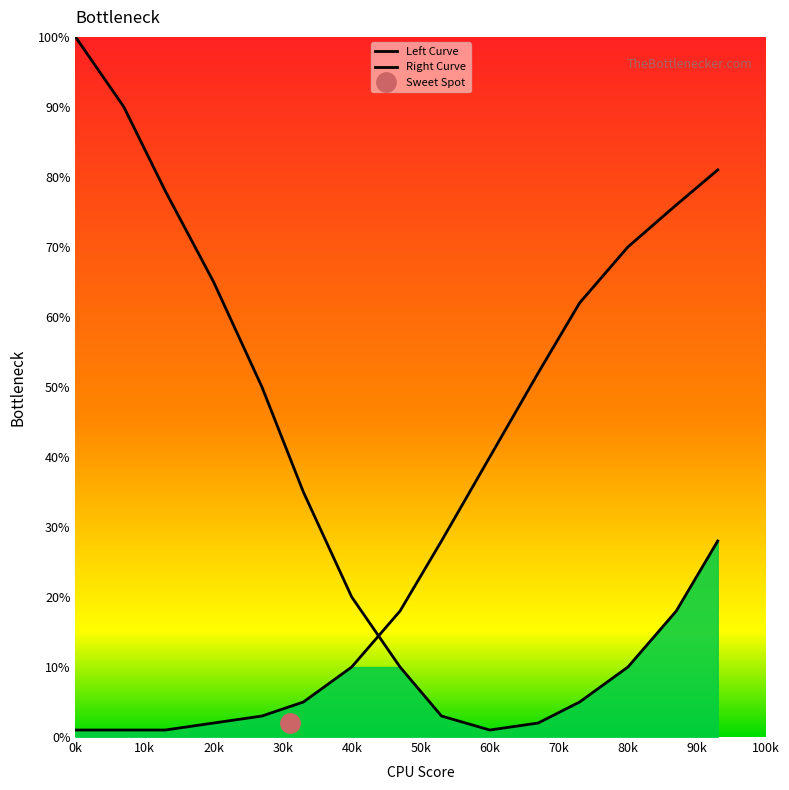

How many interior local valleys does the Left Curve series have?

1